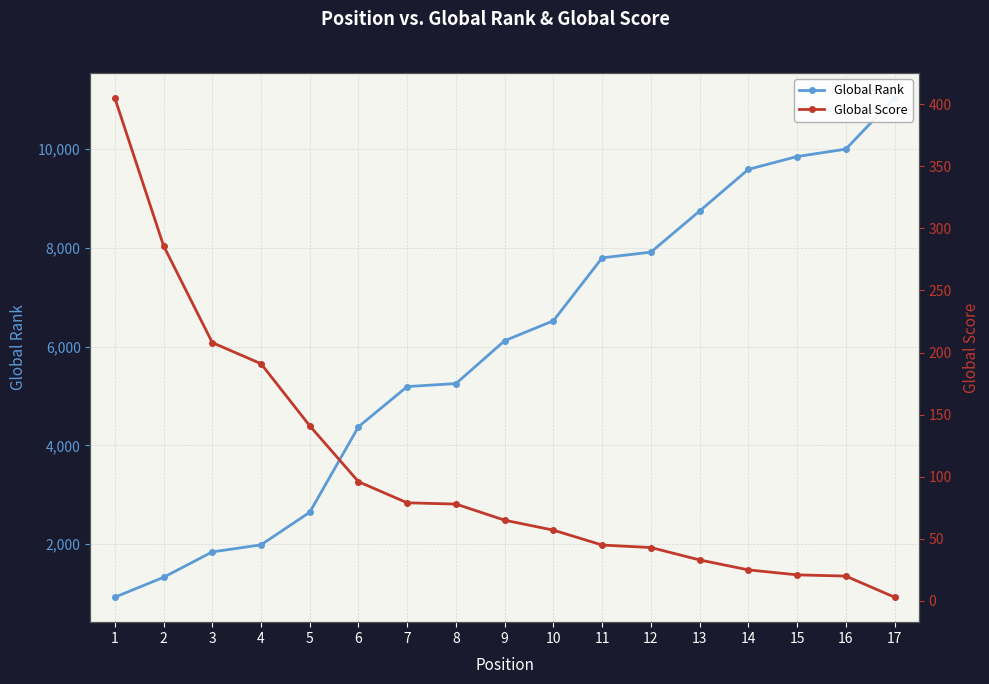

Is the value of Global Rank at 2 greater than the value of Global Score at 1?

Yes